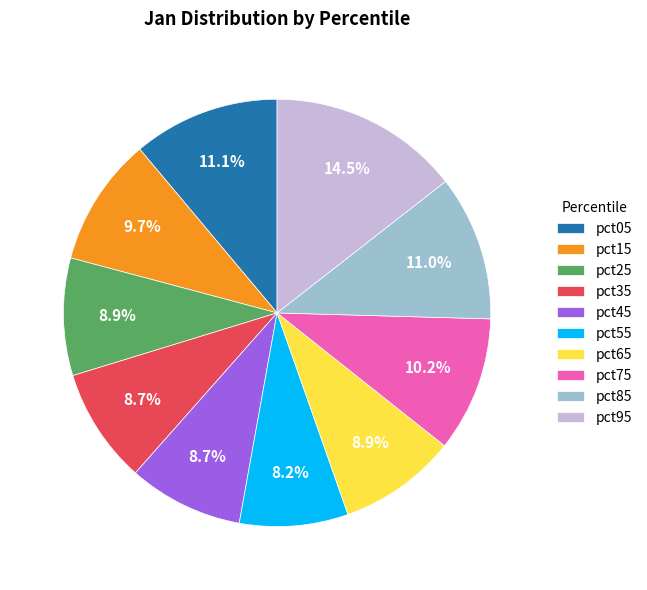

Does any single category account for the majority?

No